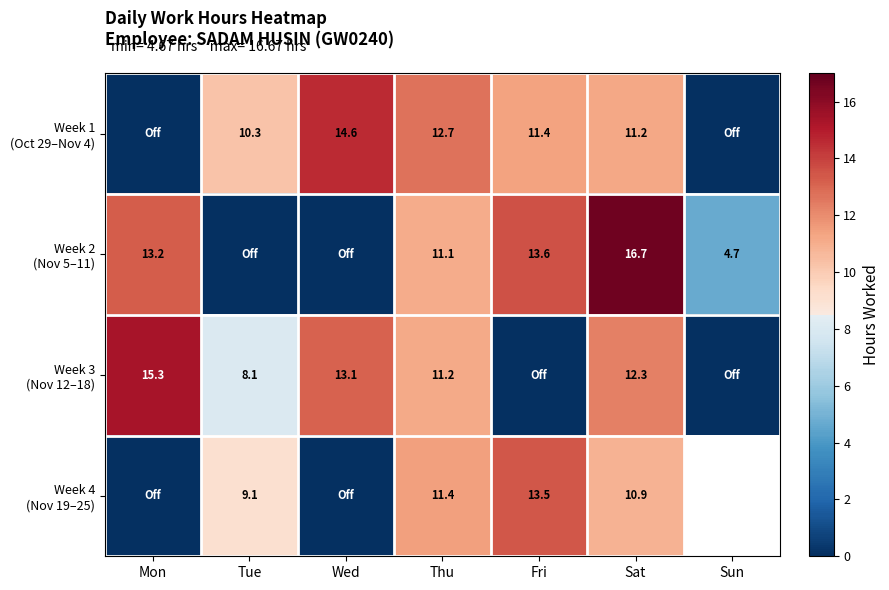

How many values in Week 2 (Nov 5–11) are above zero?

5